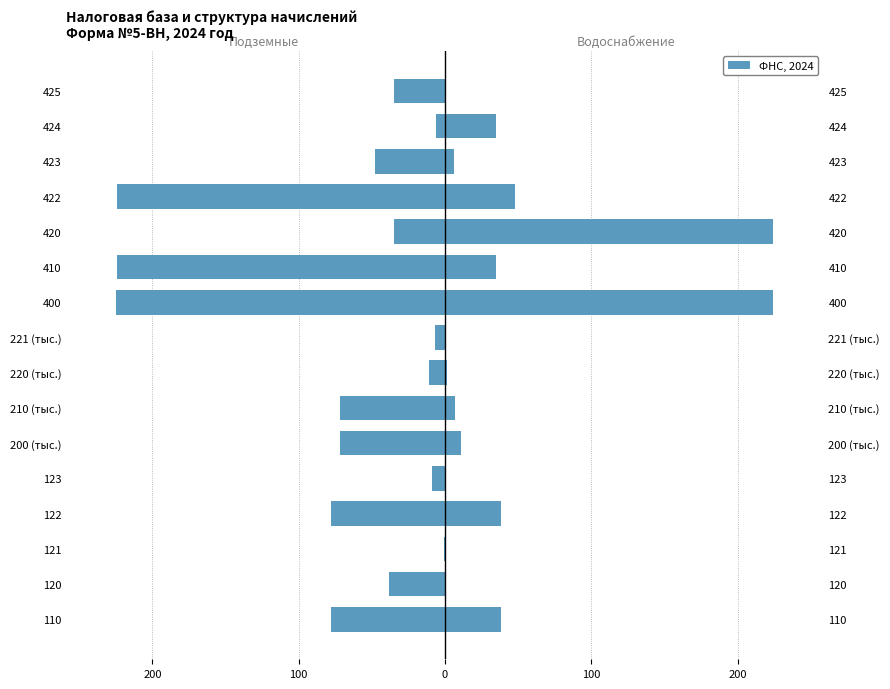

How many bars are there in total?

16